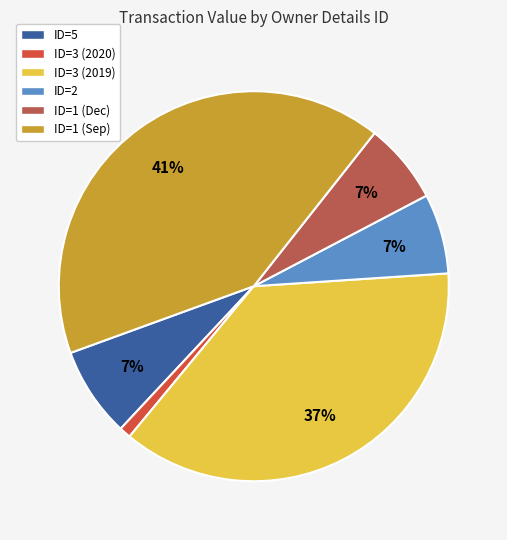

To the nearest percent, what is the difference between the largest and smallest slice percentages?

40%